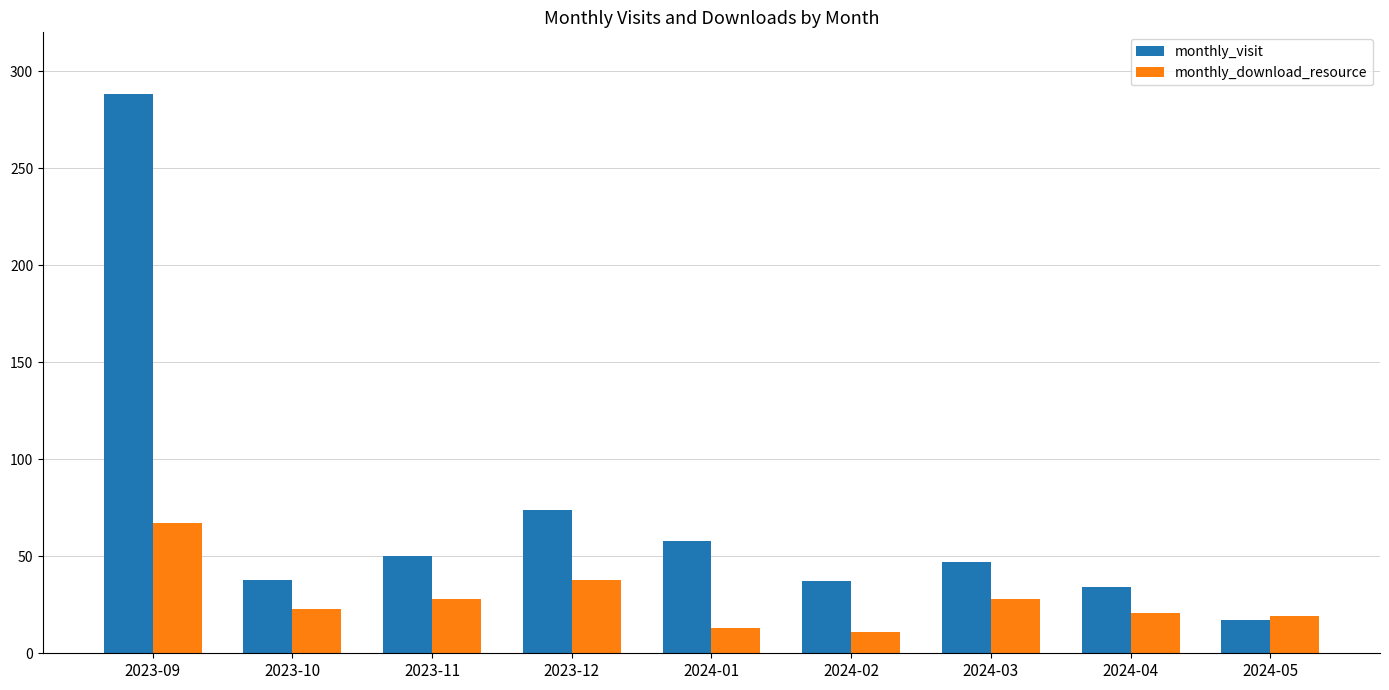

What is the greatest value displayed?

288